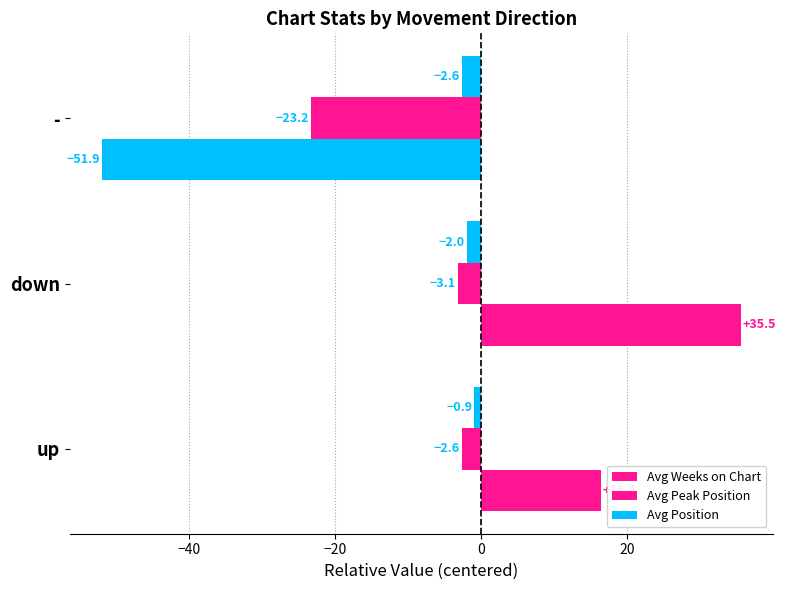

How many values in the Avg Position series are below -1?

2